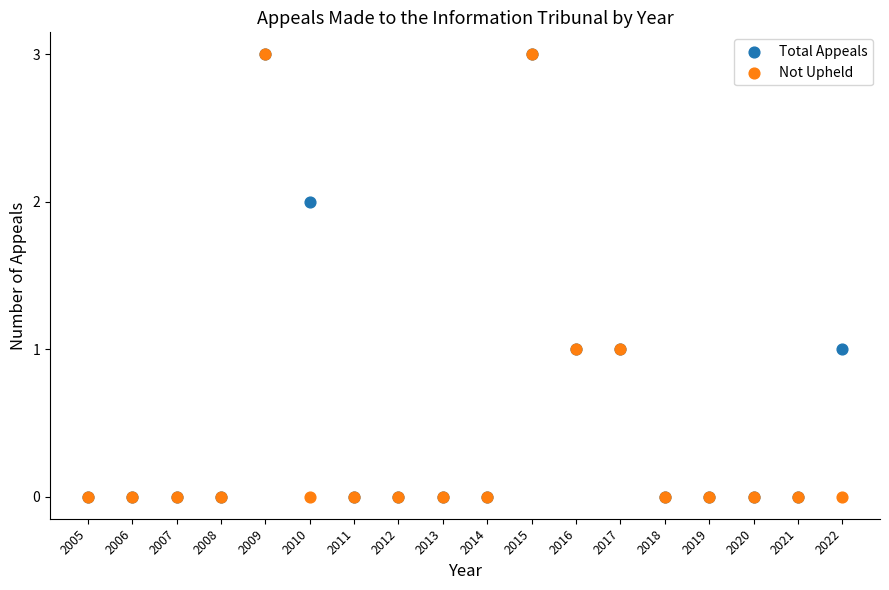

What are all the series names shown in the legend?

Total Appeals, Not Upheld